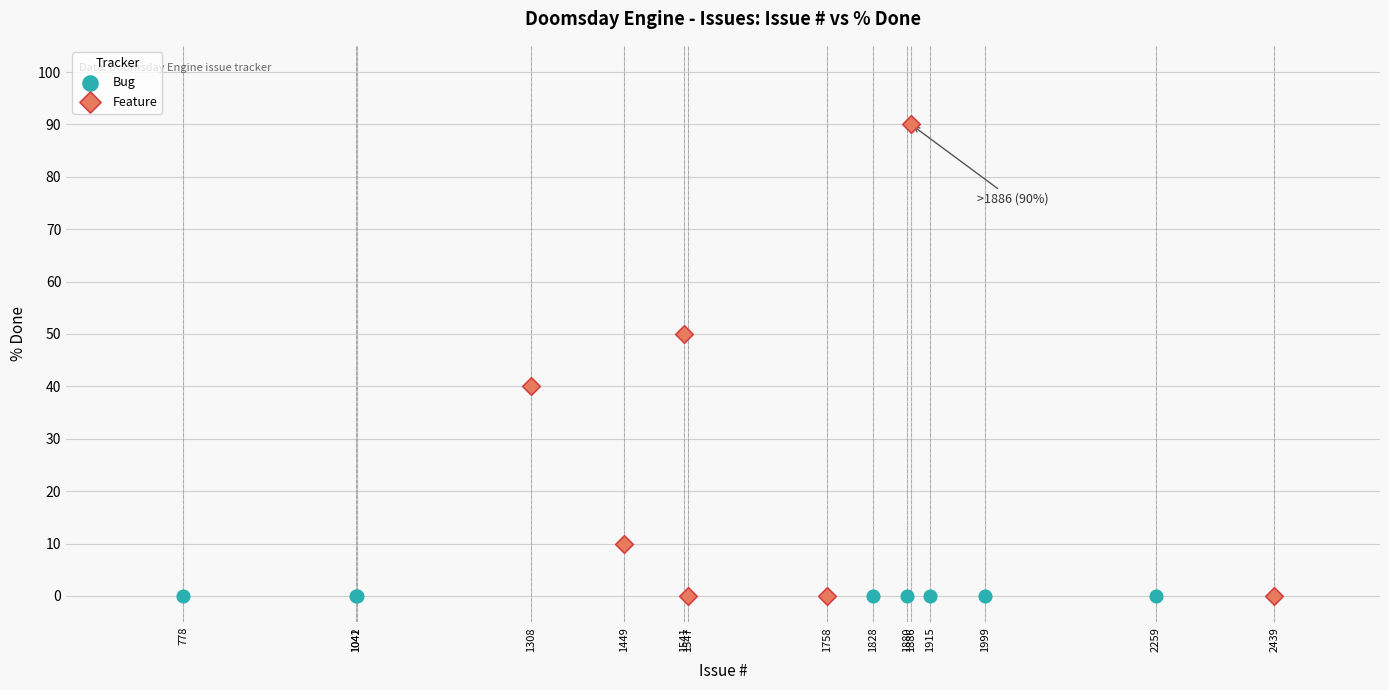

Which series contains the highest Y value?

Feature